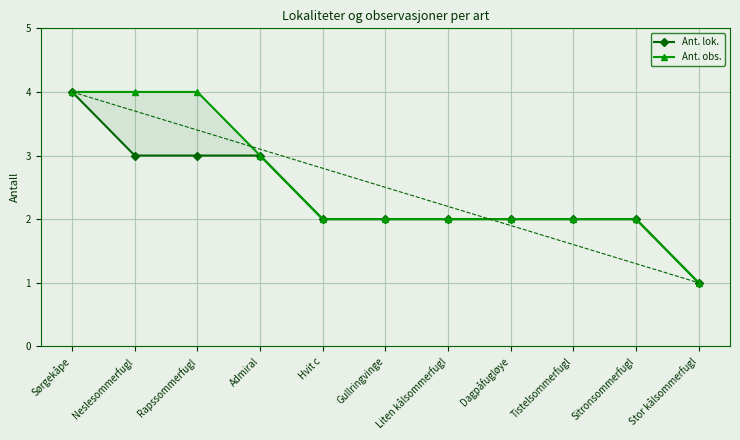

Where is Ant. obs. nearest to the value 2?

Hvit c